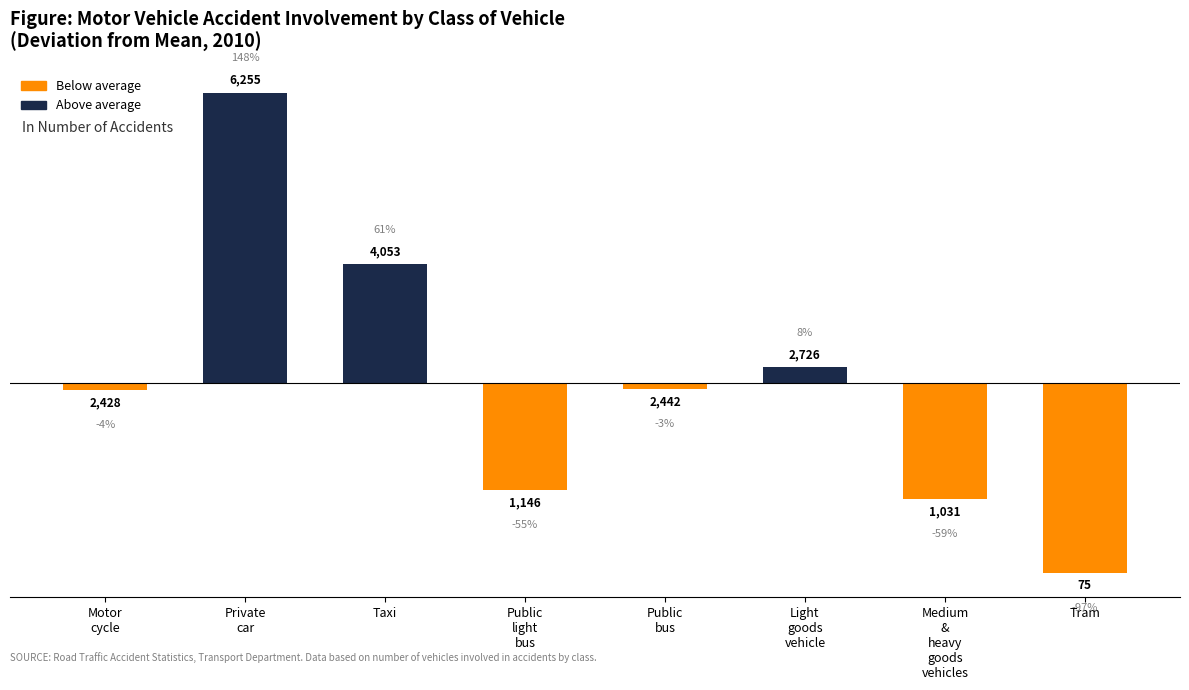

What is the label of the 4th bar from the left?

Public
light
bus